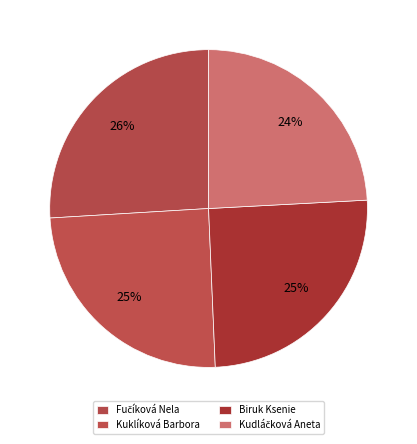

What is the ratio of the value at Kudláčková Aneta to the value at Biruk Ksenie?

1.0